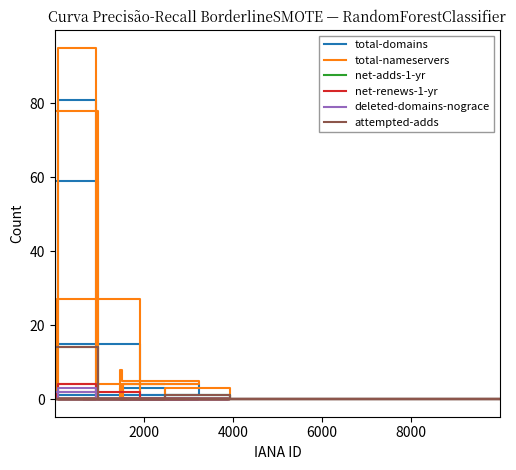

Does the chart display data point markers on the line(s)?

No